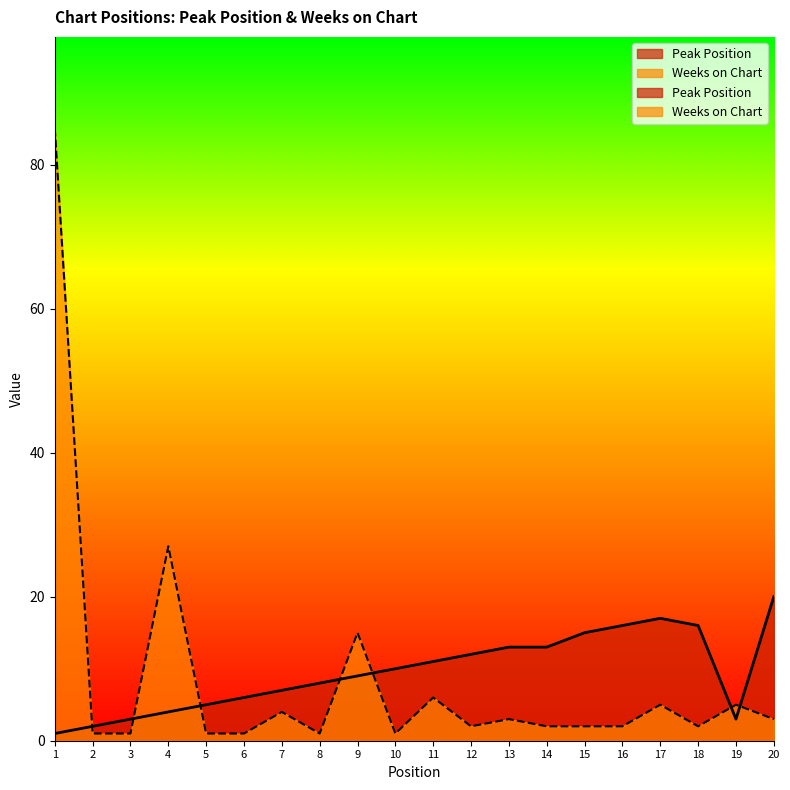

What is the difference between the maximum and minimum values in the Peak Position series?

19